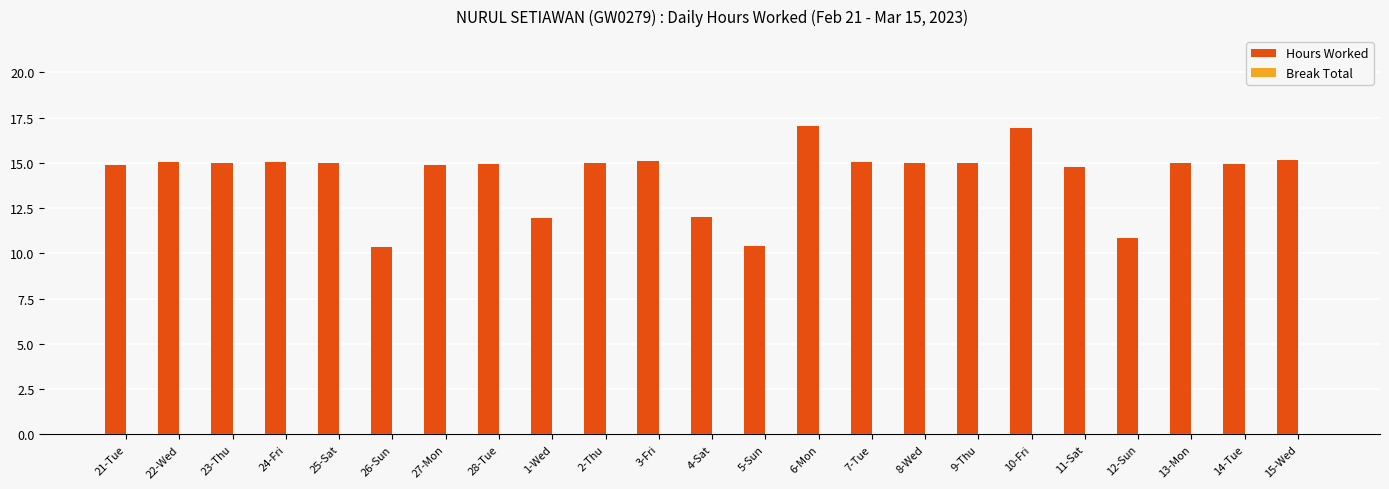

What is the sum of all values?

329.2